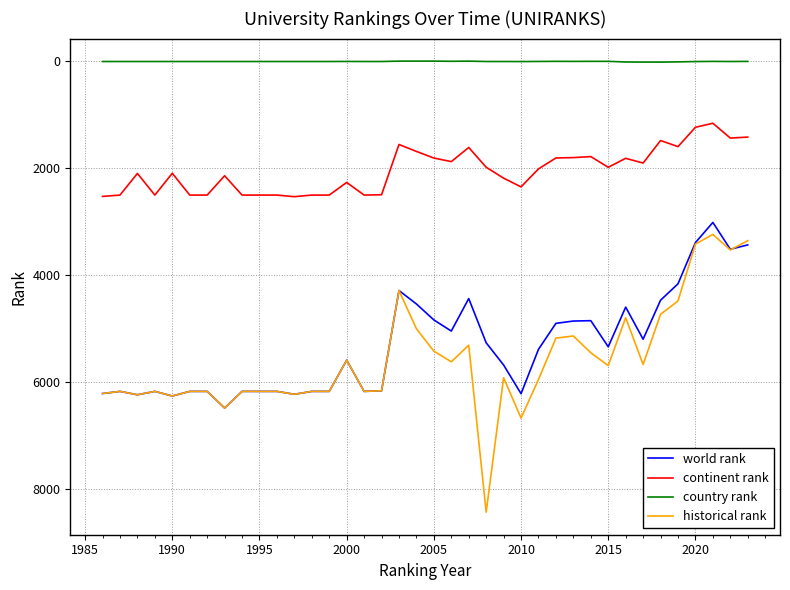

What is the maximum value shown in the chart?

8435